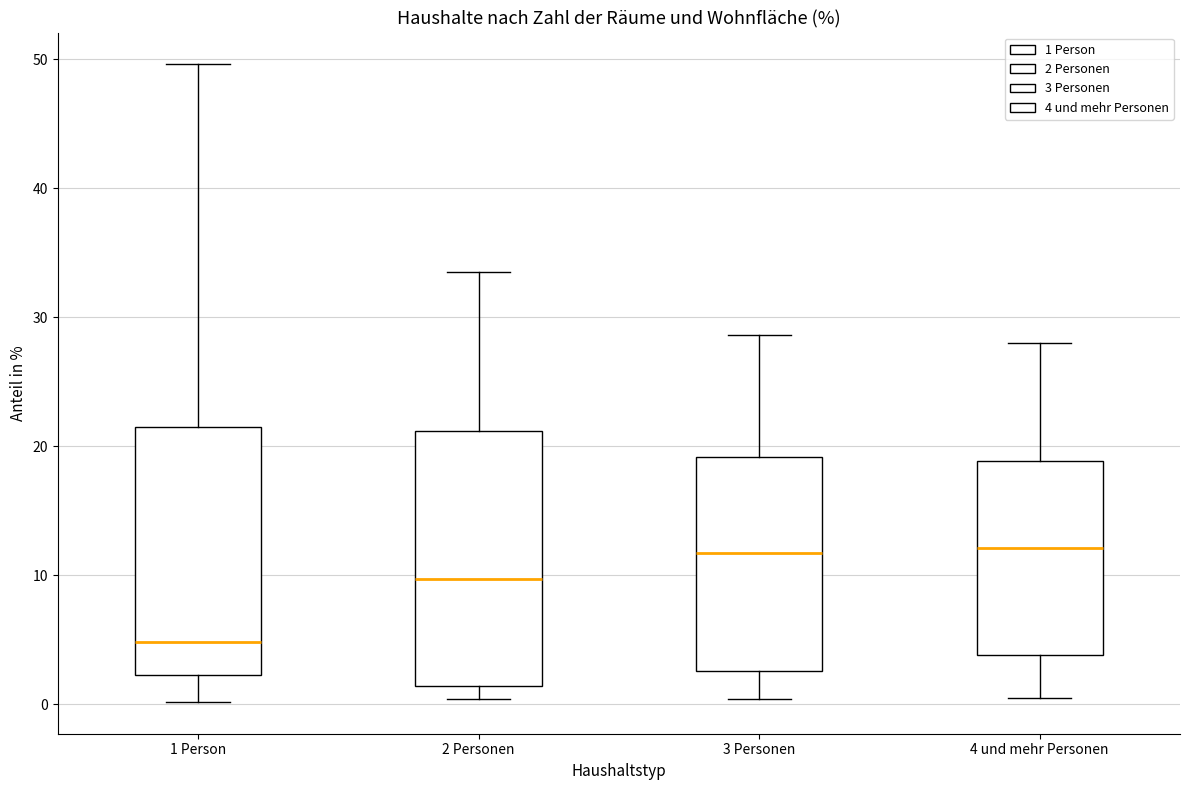

Reading left to right, read every box against the y-axis: the position of its median line, the range the box covers, and the ends of its whiskers. The values are not printed on the chart, so give them approximately, as read against the axis.

1 Person: median 5, box 2 to 22, whiskers 0 to 50
2 Personen: median 10, box 1 to 21, whiskers 0 to 34
3 Personen: median 12, box 3 to 19, whiskers 0 to 29
4 und mehr Personen: median 12, box 4 to 19, whiskers 1 to 28